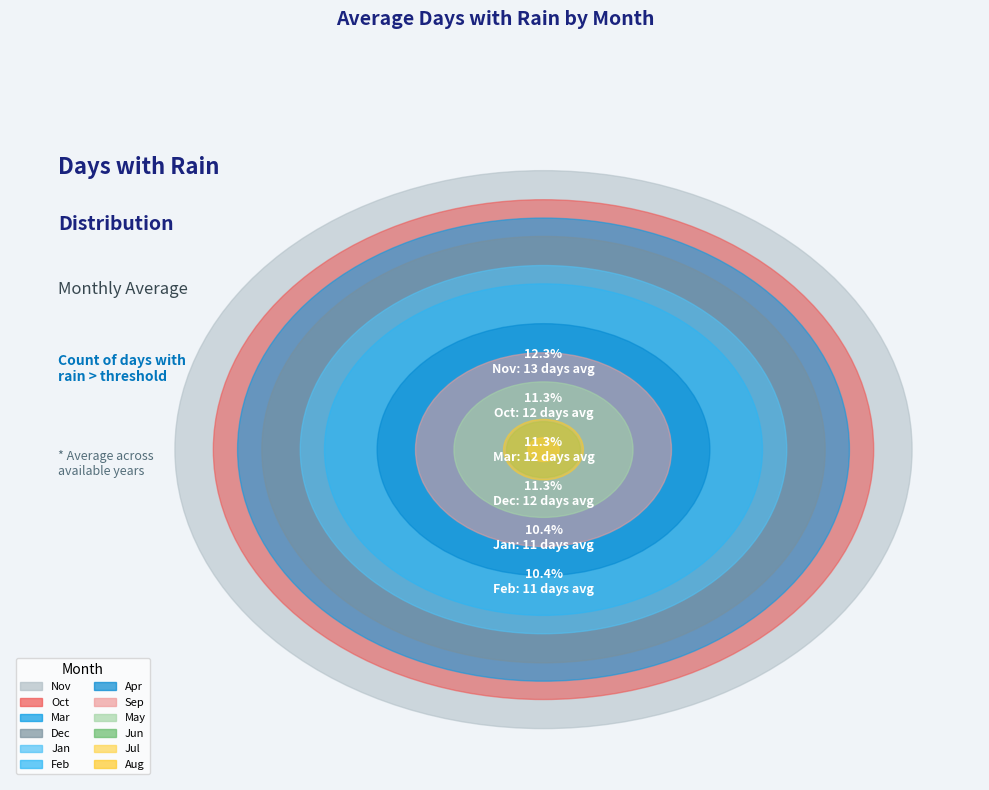

To the nearest percent, what percentage of the pie is Aug?

3%